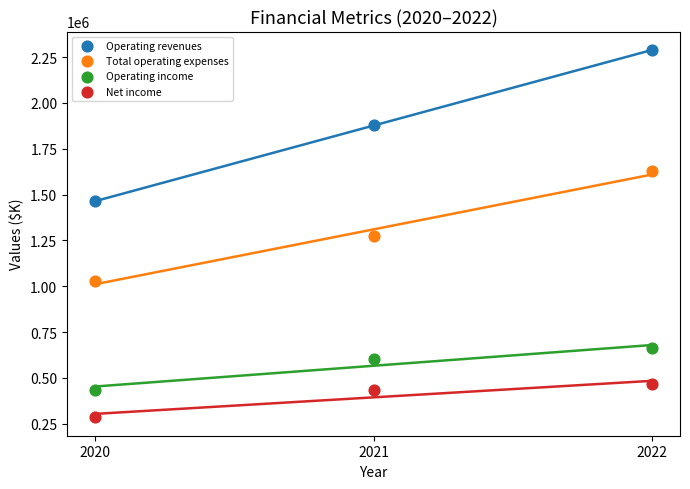

Across all data points, what is the range of Y values (max minus min)?

2003183